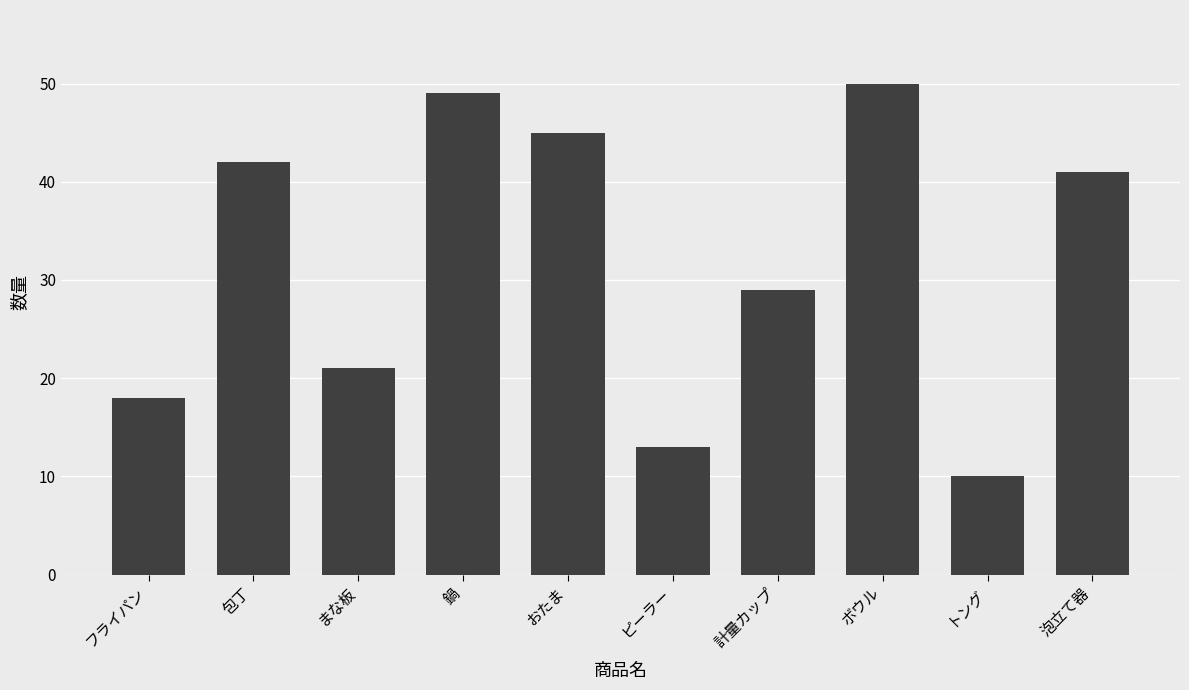

Reading right to left, what are all the values shown in this chart?

41	10	50	29	13	45	49	21	42	18